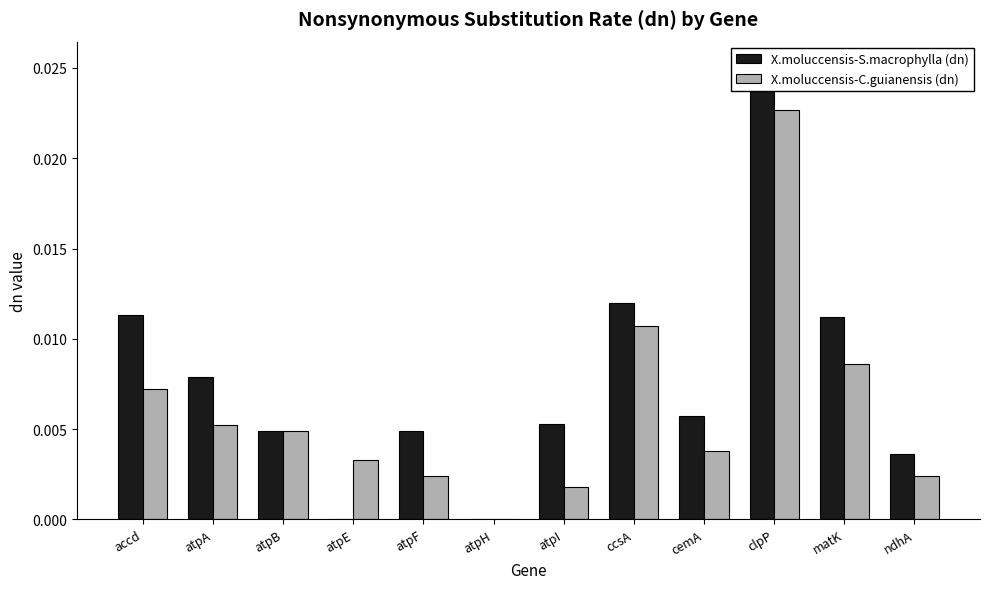

What is the label of the 12th bar from the left?

ndhA